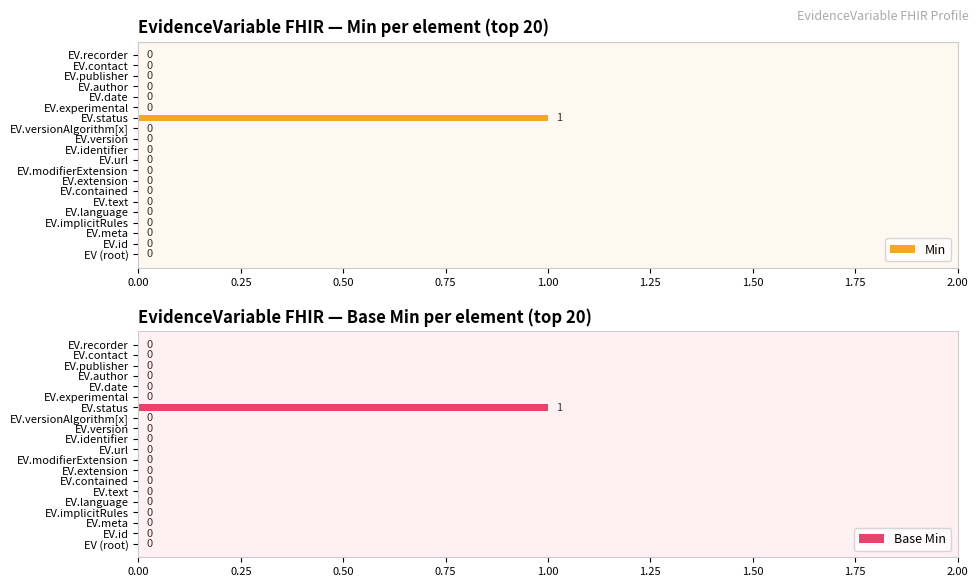

How many groups of bars are there?

20